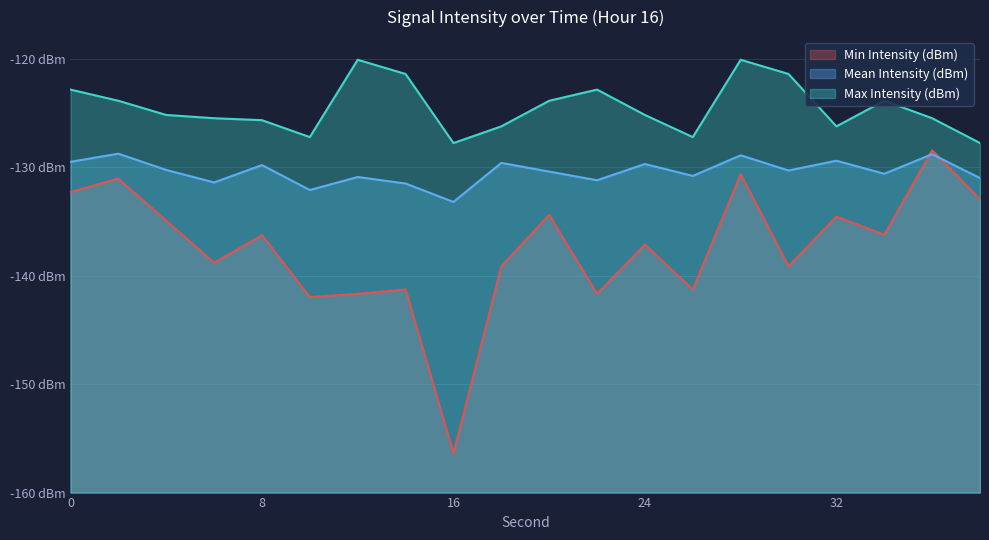

How many lines are shown in the chart?

3